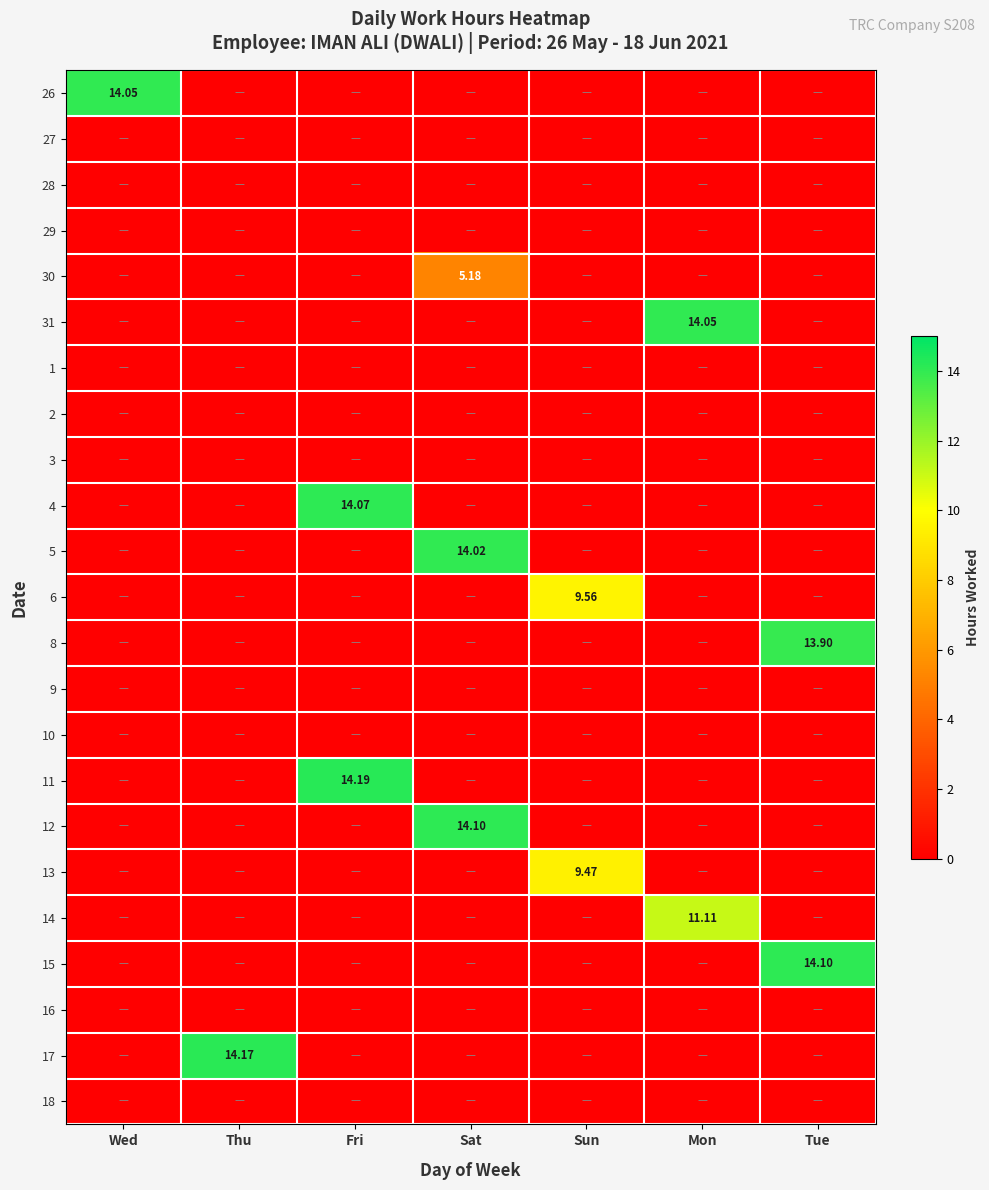

Which category has the lowest value in the 4 series?

Wed